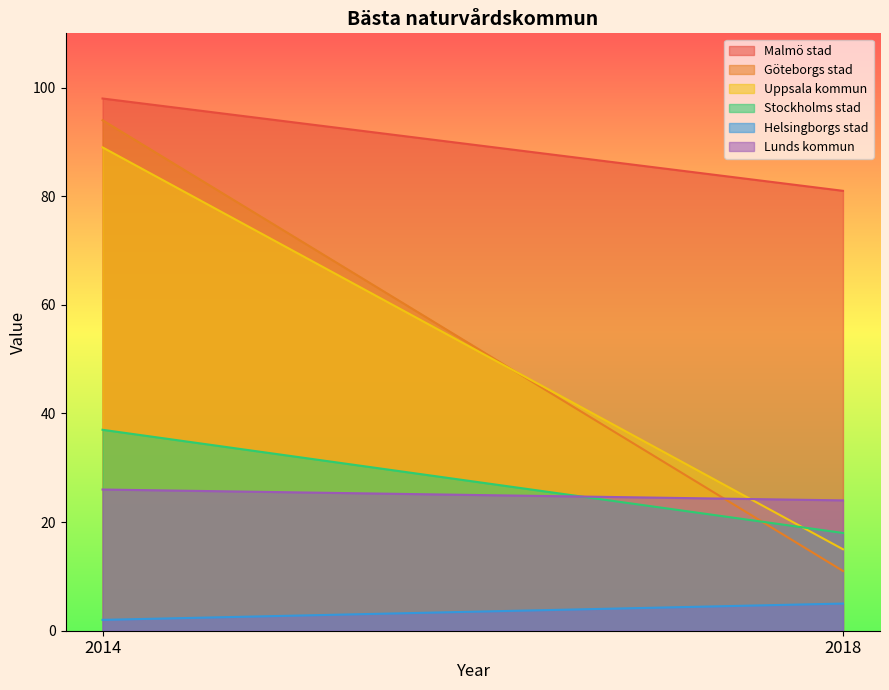

What is the sum of all Lunds kommun values?

50